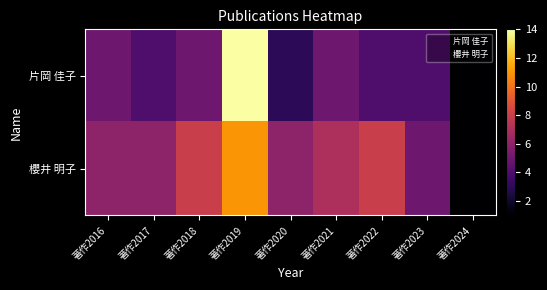

Which series has the largest total across all categories?

櫻井 明子